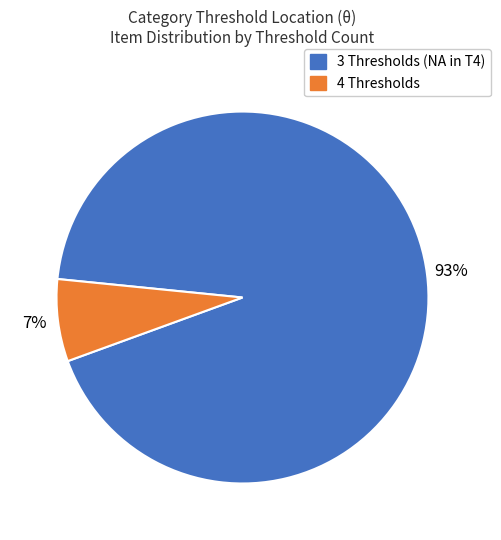

Which category has the smallest portion of the pie?

4 Thresholds